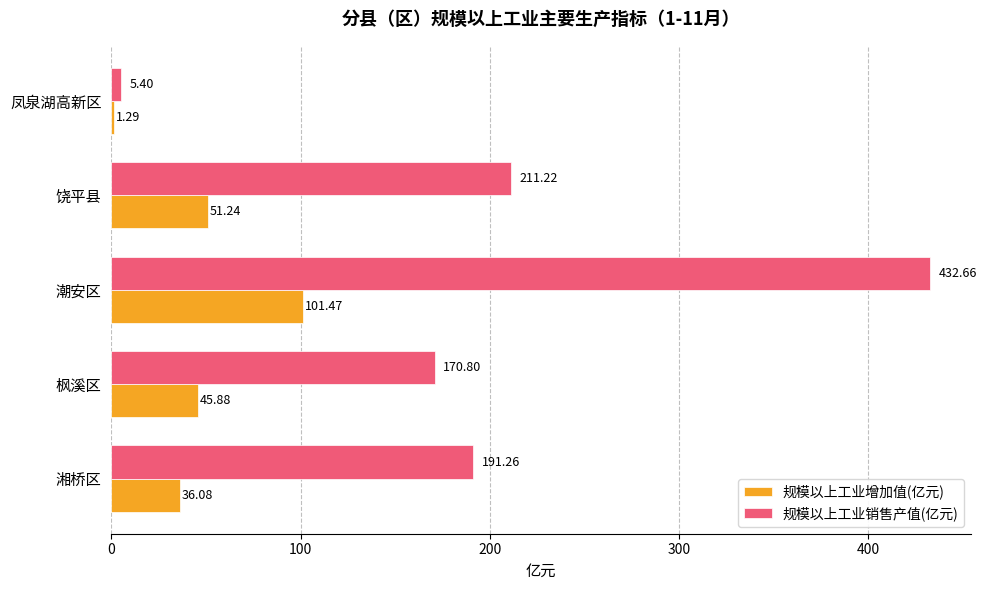

Which label corresponds to the largest value in the chart?

潮安区